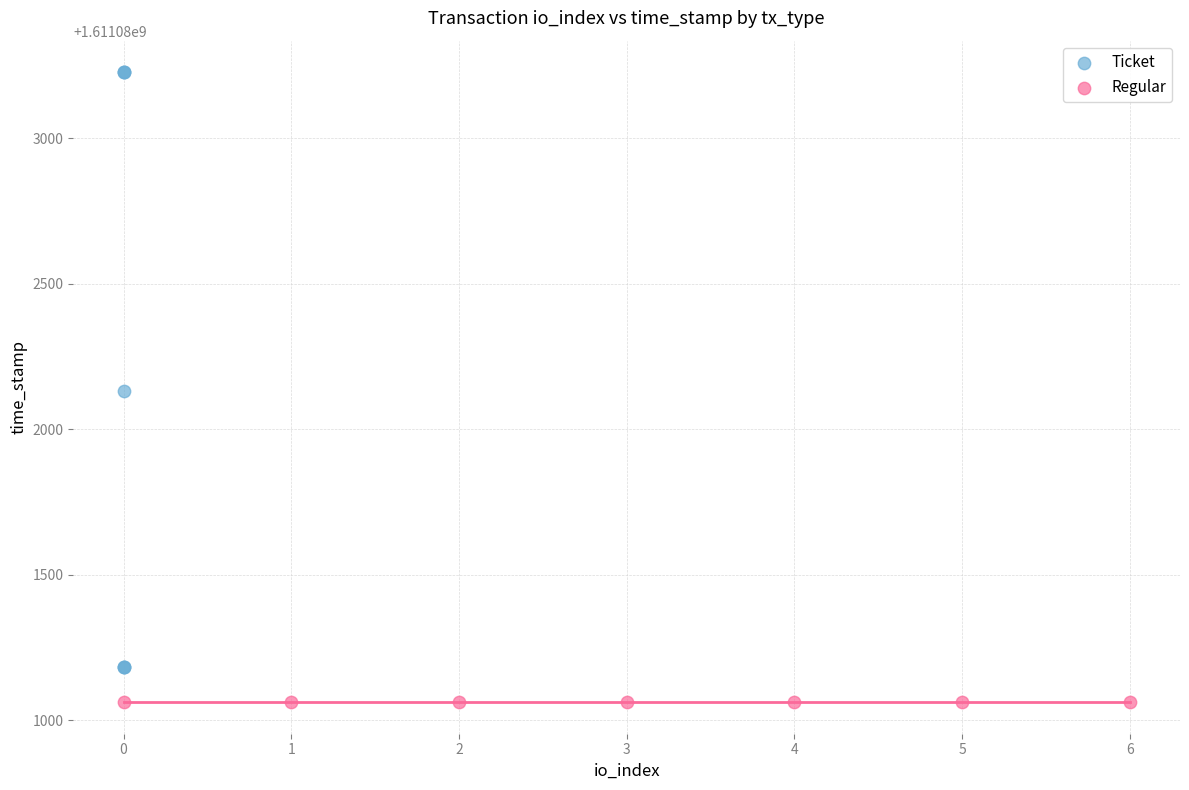

What are all the series names shown in the legend?

Ticket, Regular